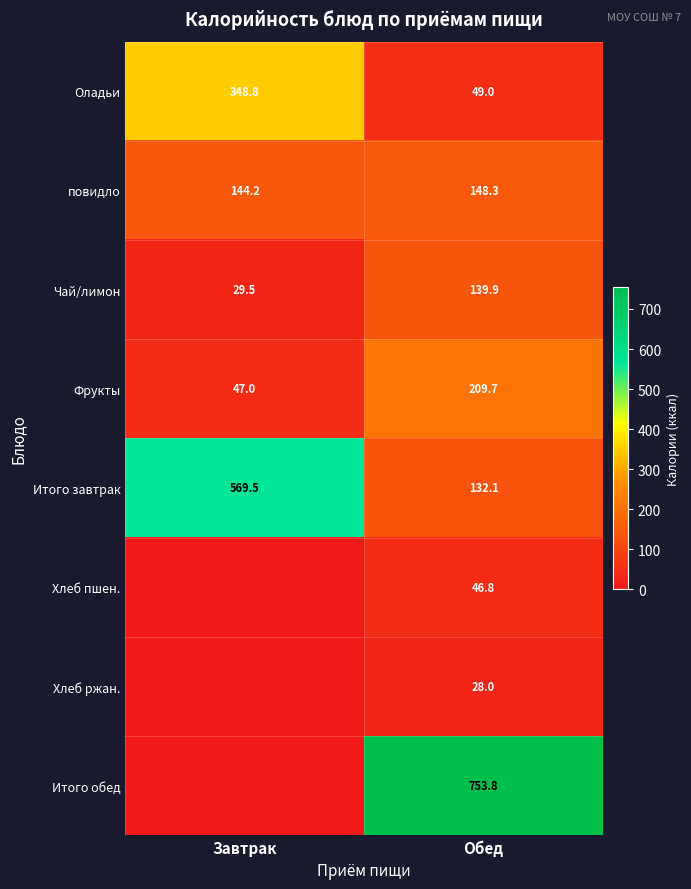

What value does the Итого завтрак series have at Завтрак?

569.5